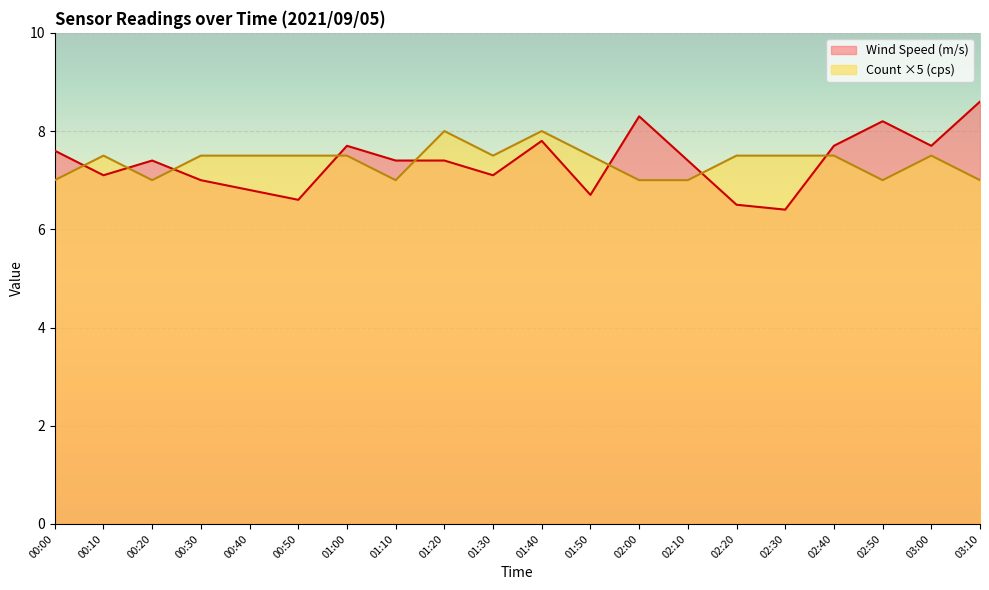

What is the smallest value displayed?

6.4